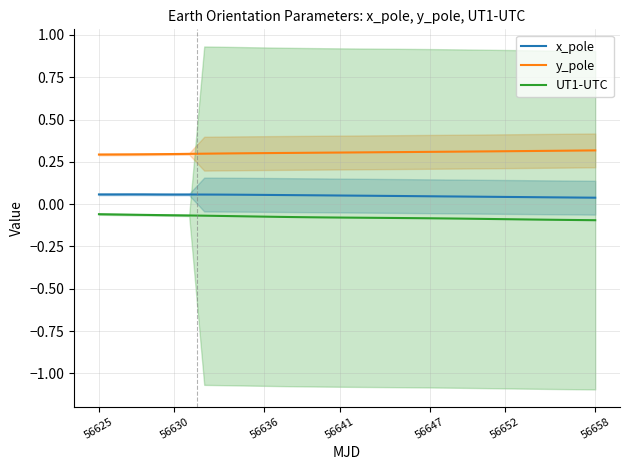

True or false: y_pole and UT1-UTC cross at least once.

False